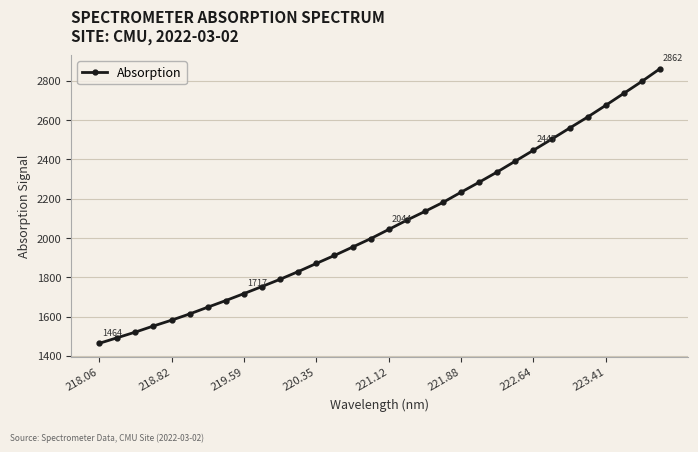

What is the greatest value displayed?

2861.5